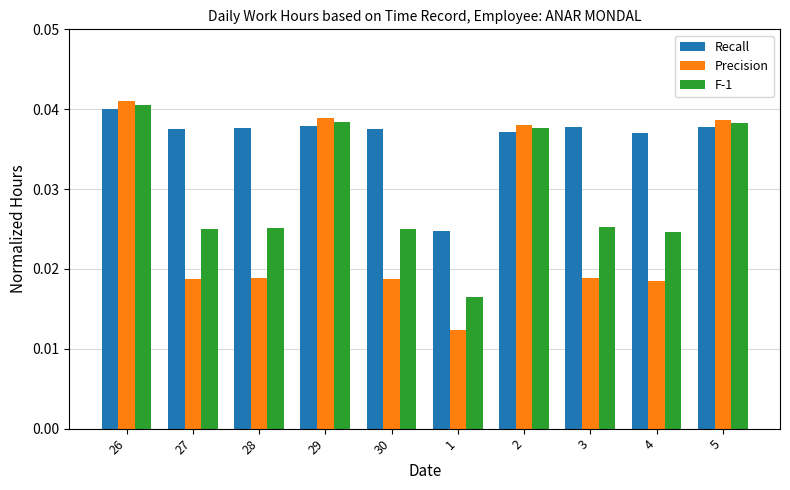

True or false: F-1 has a value of 0.1 at 26.

False